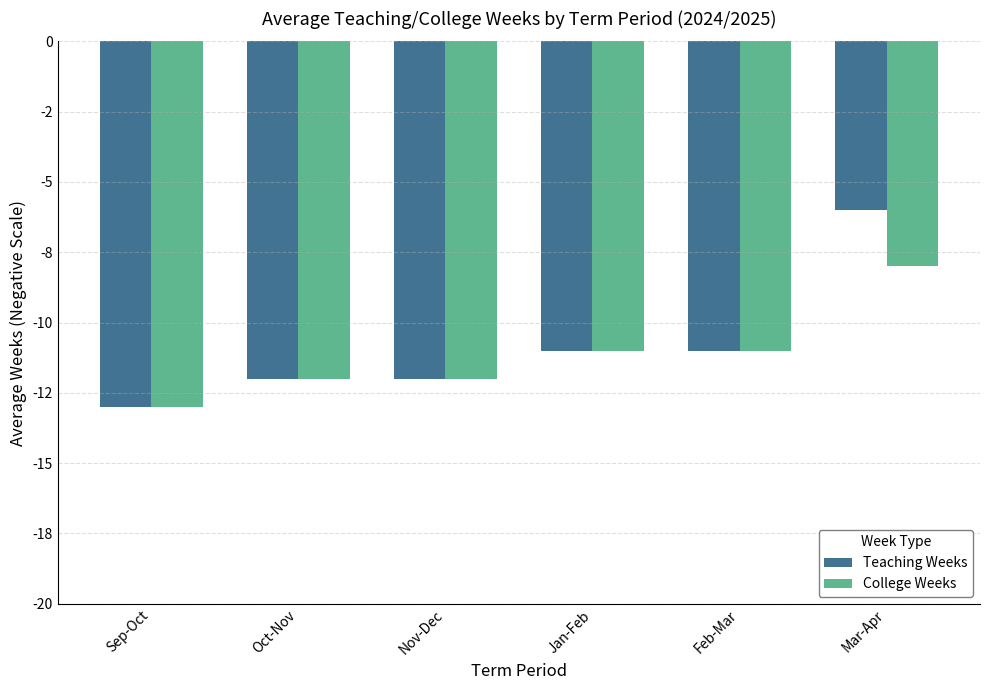

Are the bars horizontal?

No